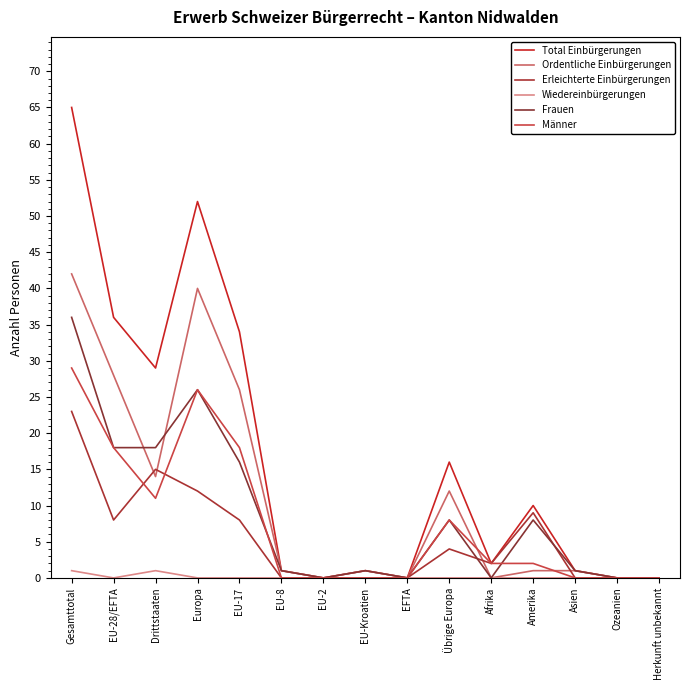

How many lines are shown in the chart?

6